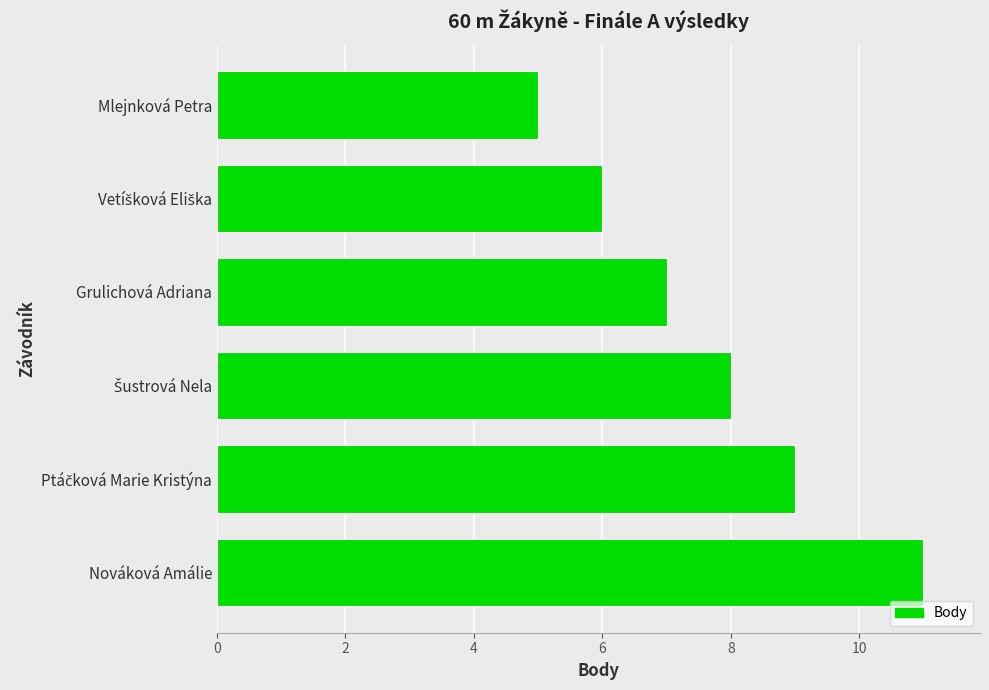

Reading top to bottom, what are all the values shown in this chart?

5	6	7	8	9	11